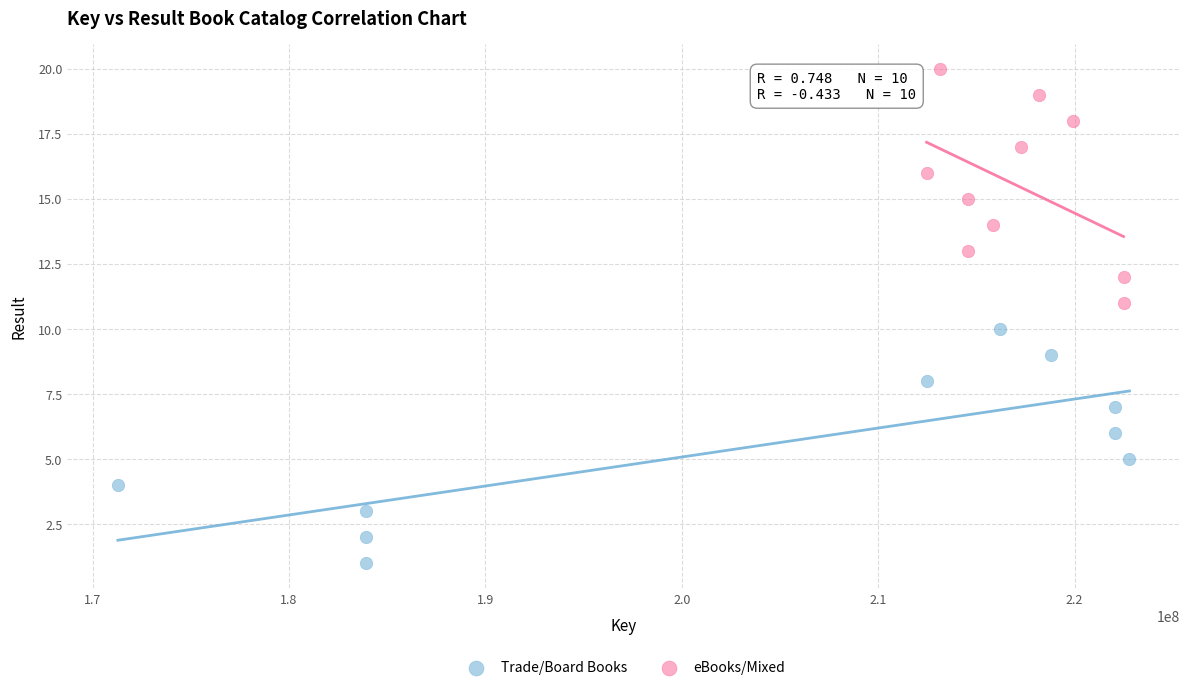

Which series reaches the maximum Y coordinate?

eBooks/Mixed